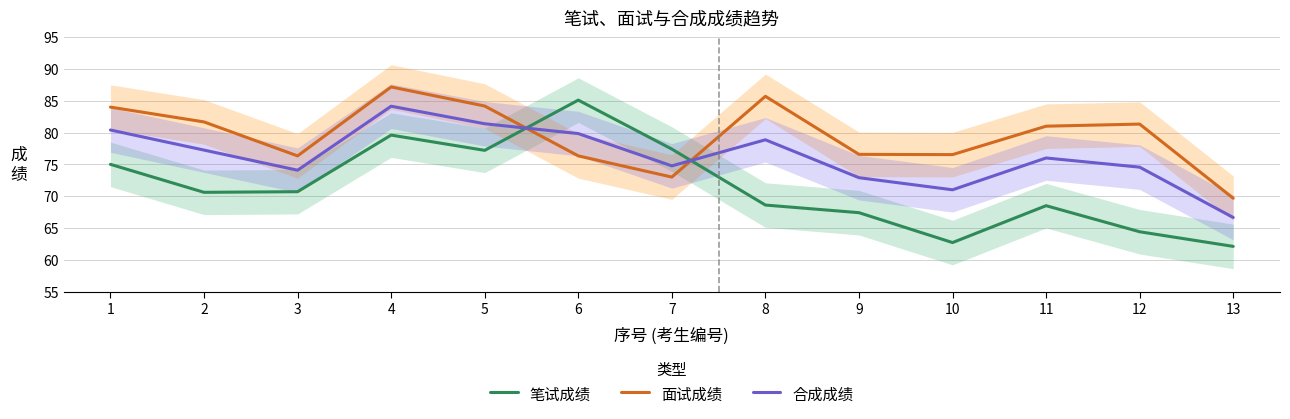

How many values in the 笔试成绩 series are below 70?

6